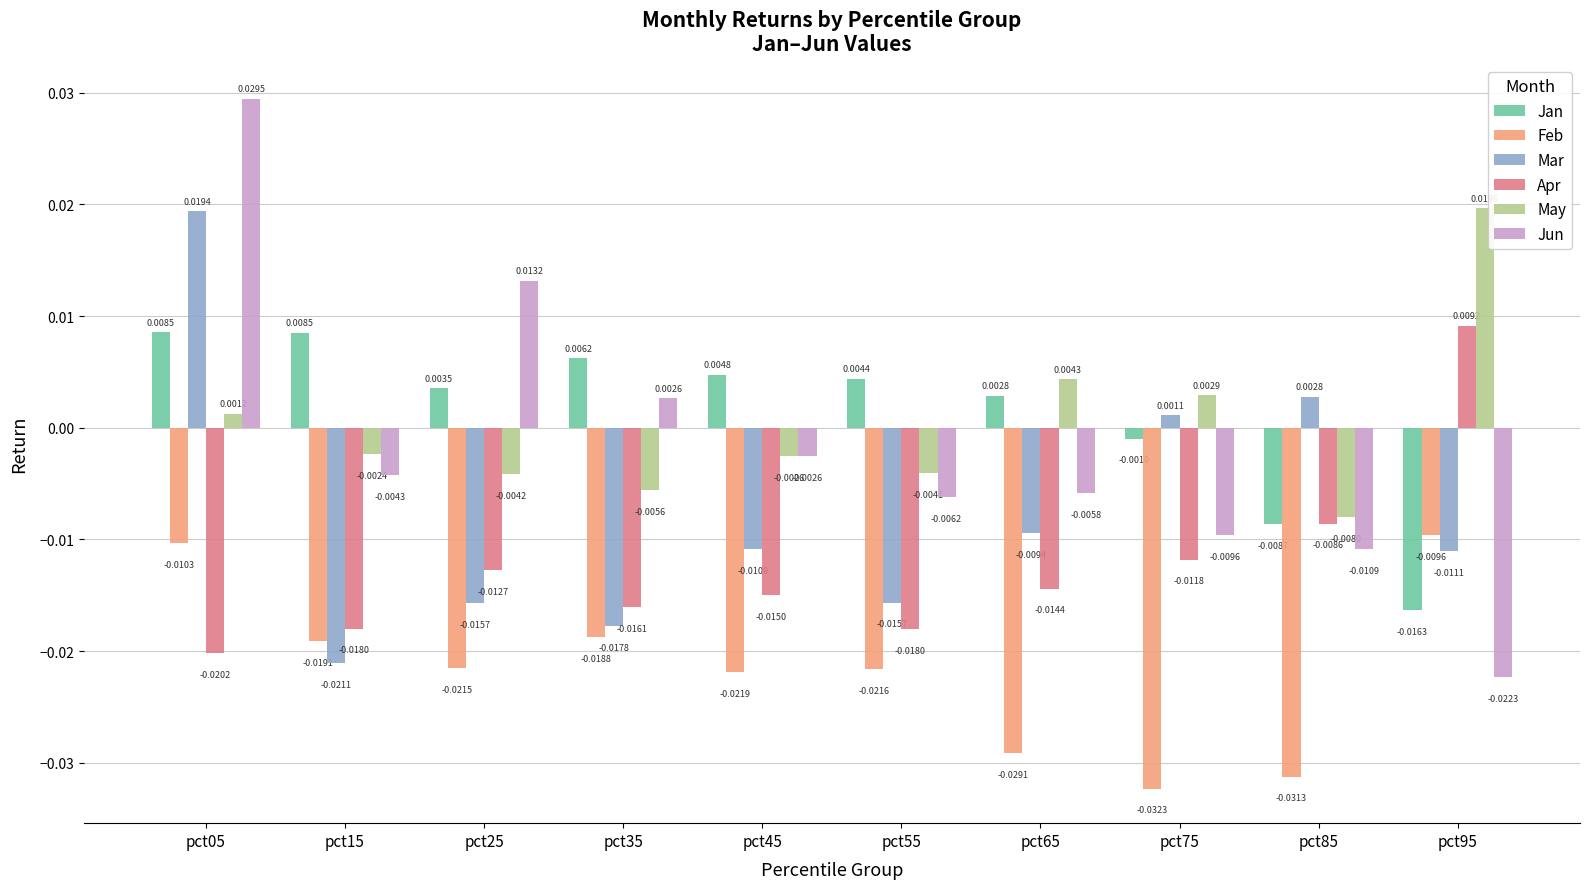

How many data points in Apr are less than 0?

9